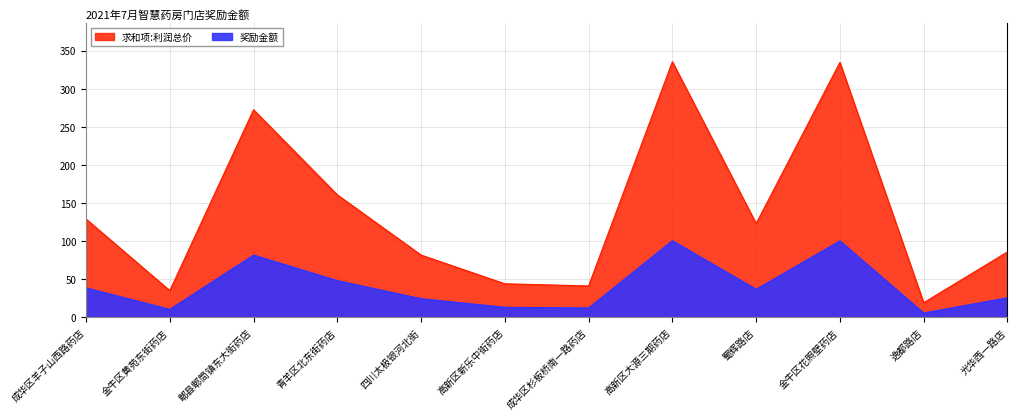

What is the total value across all series at 光华西一路店?

111.6